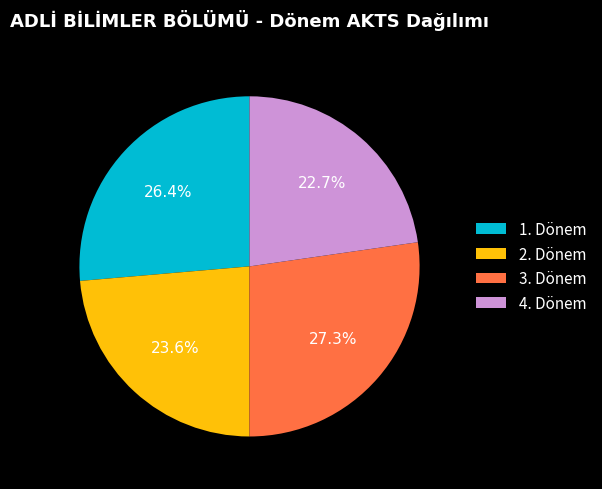

Which category has the biggest portion of the pie?

3. Dönem